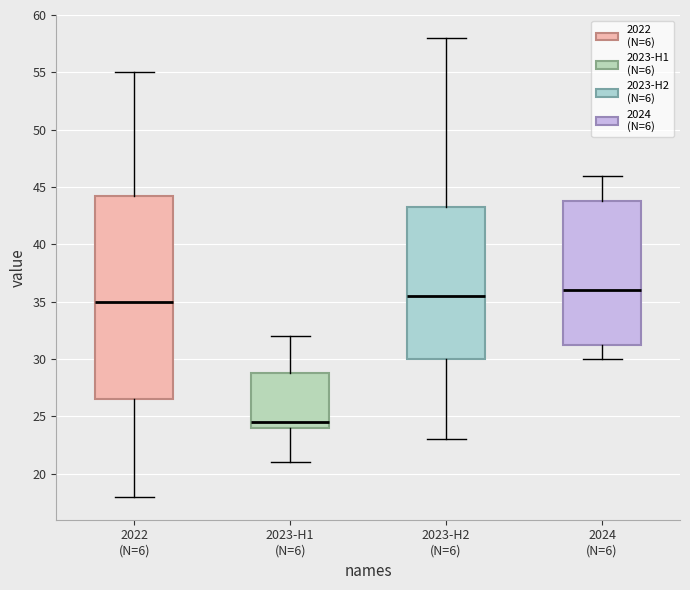

Which box has the lowest median line?

2023-H1 (N=6)